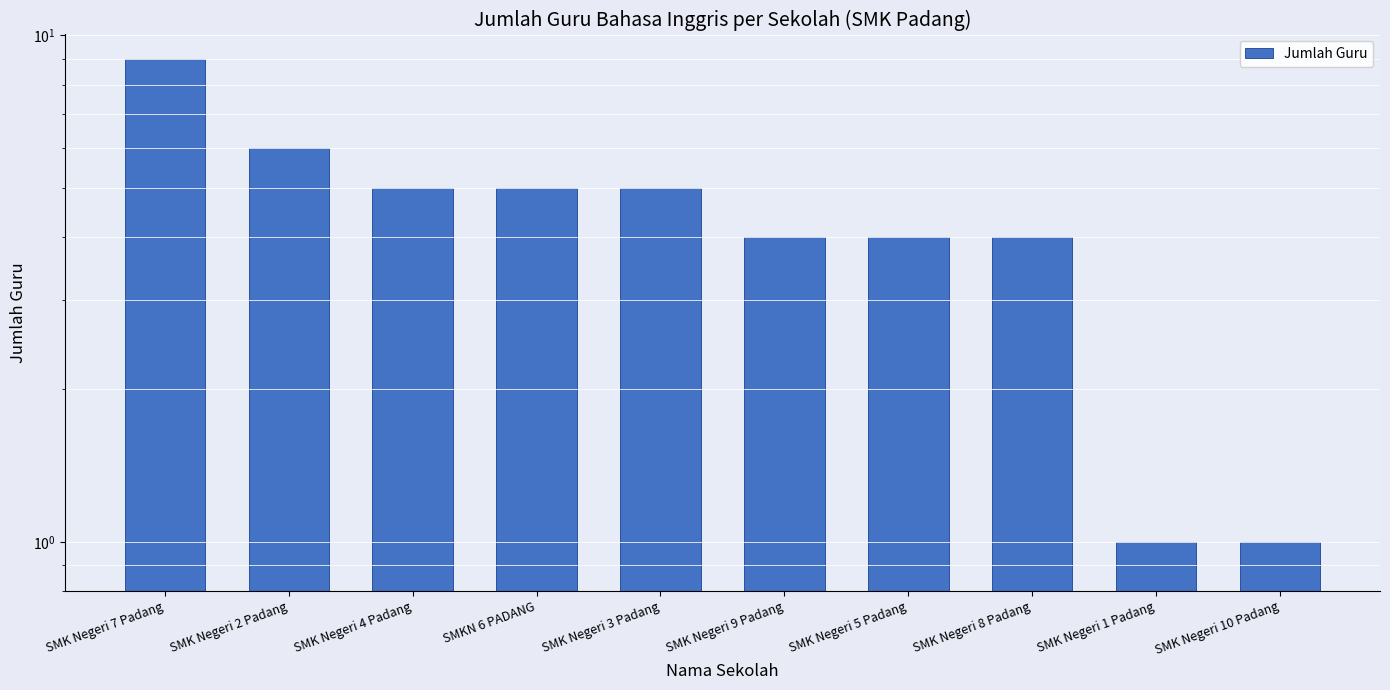

Count the number of categories in the chart.

10